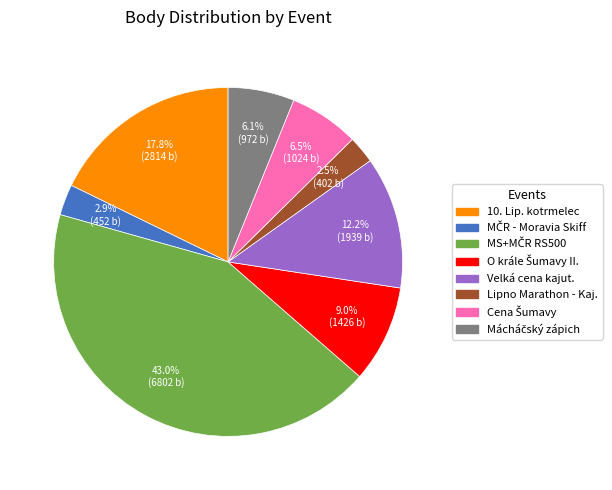

Does any single category account for the majority?

No